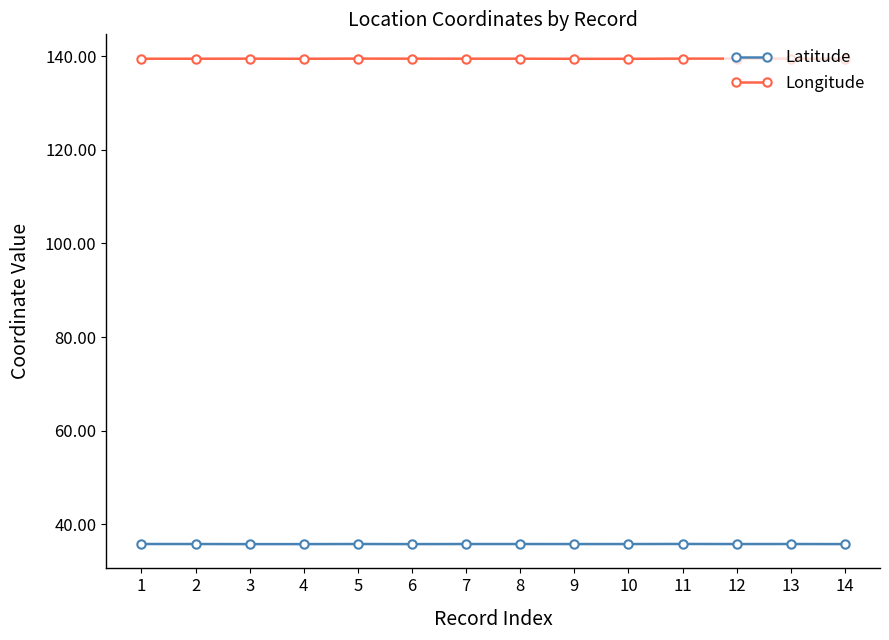

Count the Longitude values in the range 139 to 140.

14